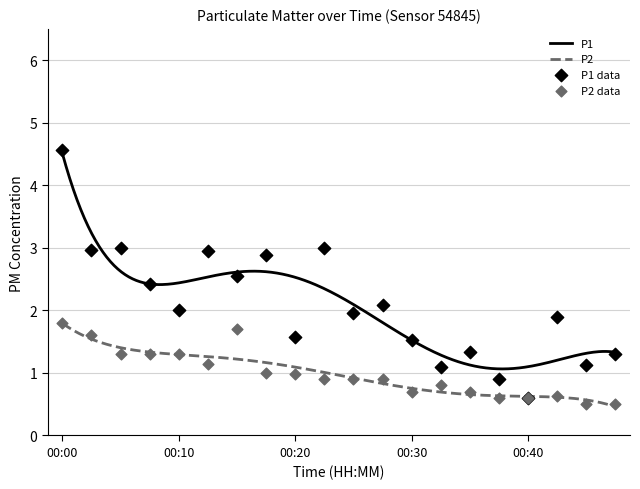

What are all the series names shown in the legend?

P1, P2